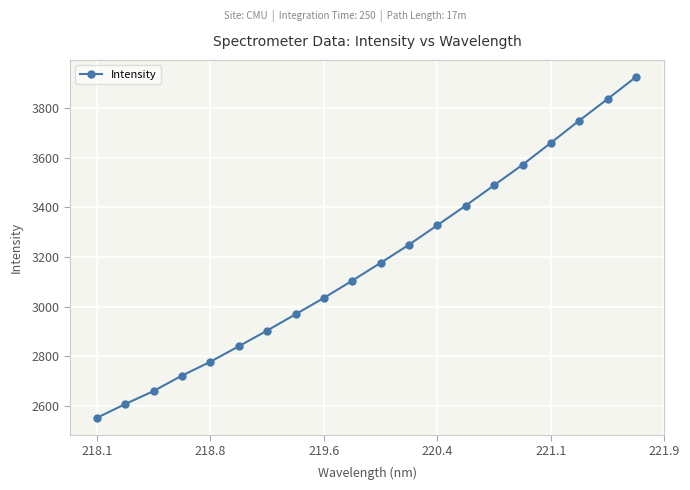

What is the sum of all values?

63565.7